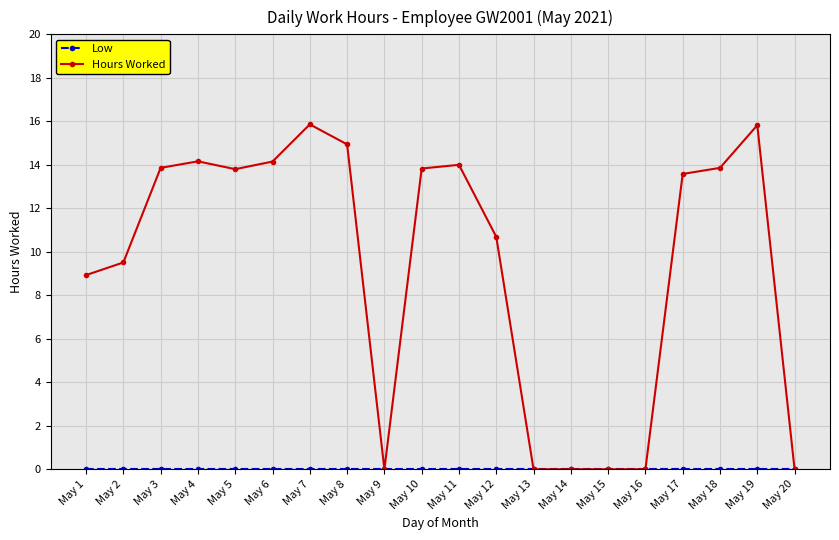

True or false: Hours Worked has a value of 24.7 at May 4.

False